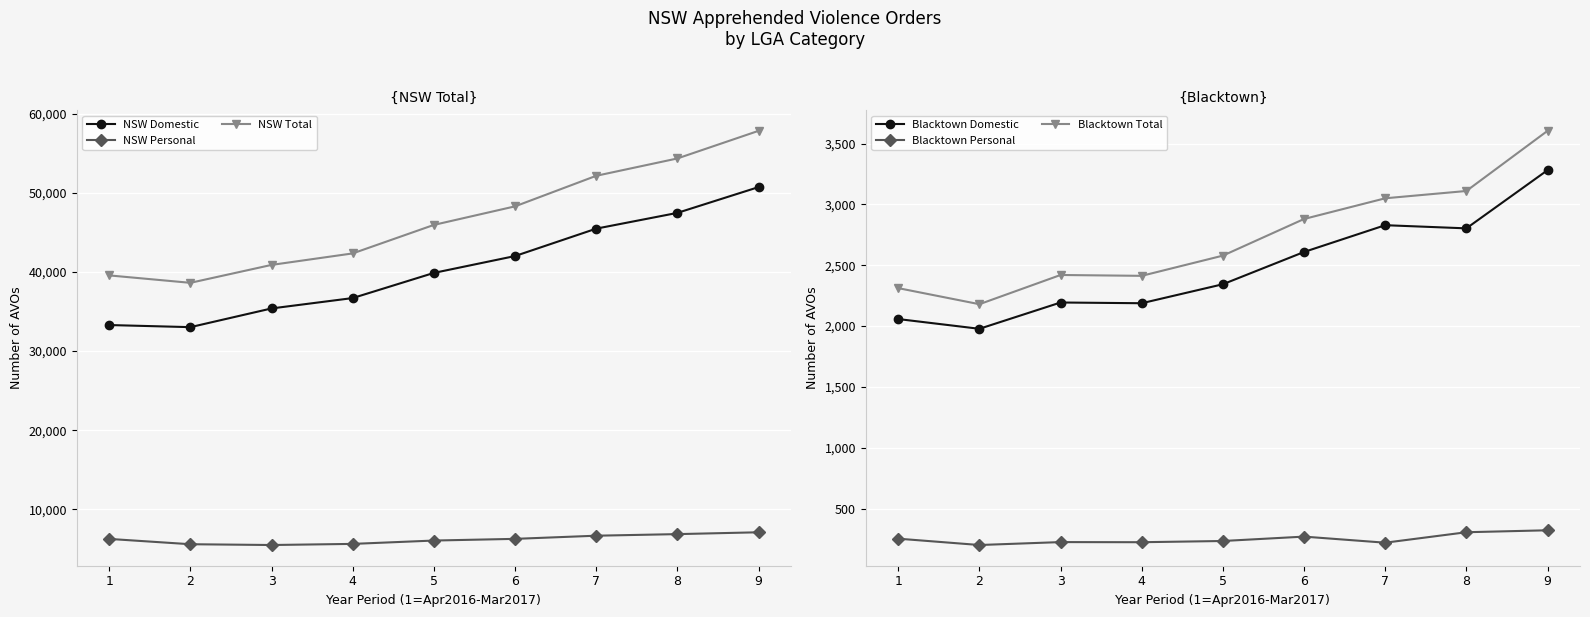

How many data points in Blacktown Domestic are above 2344?

4